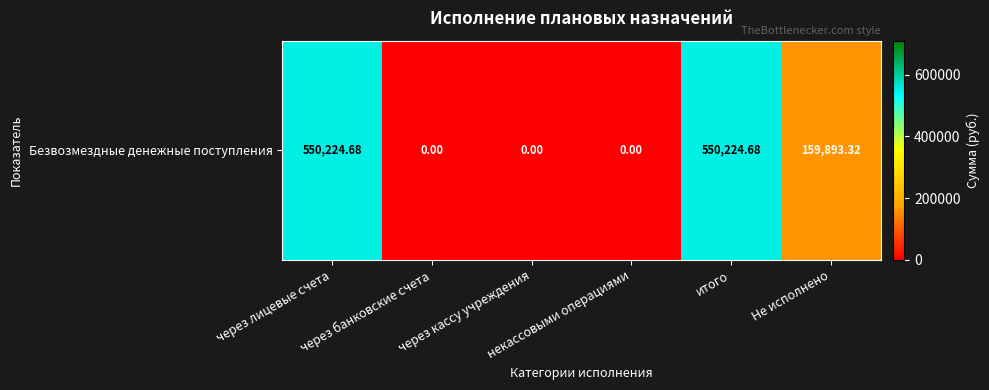

What is the average value?

210057.1